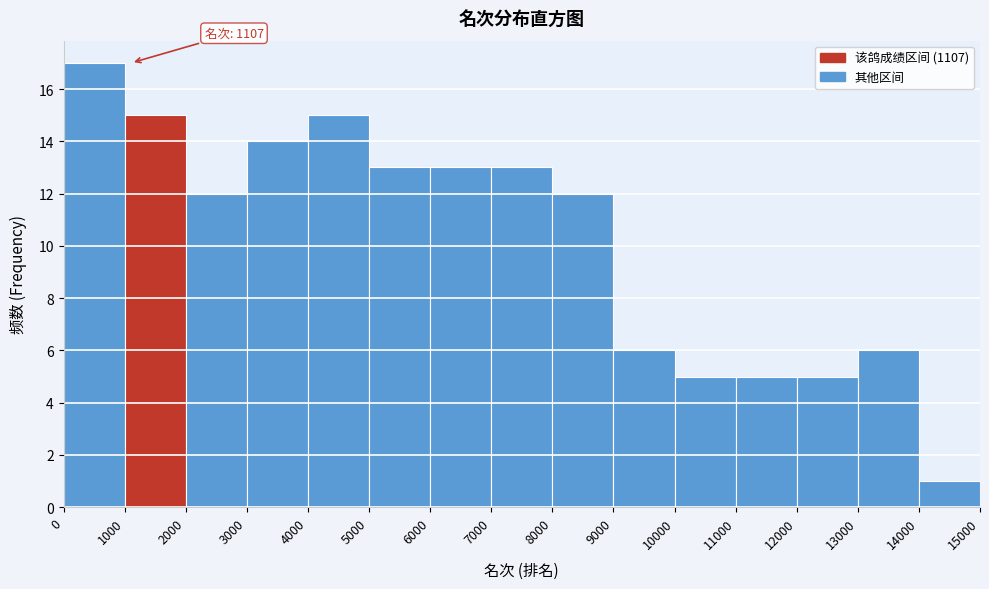

Which range on the x-axis has the tallest bar?

0 to 1000